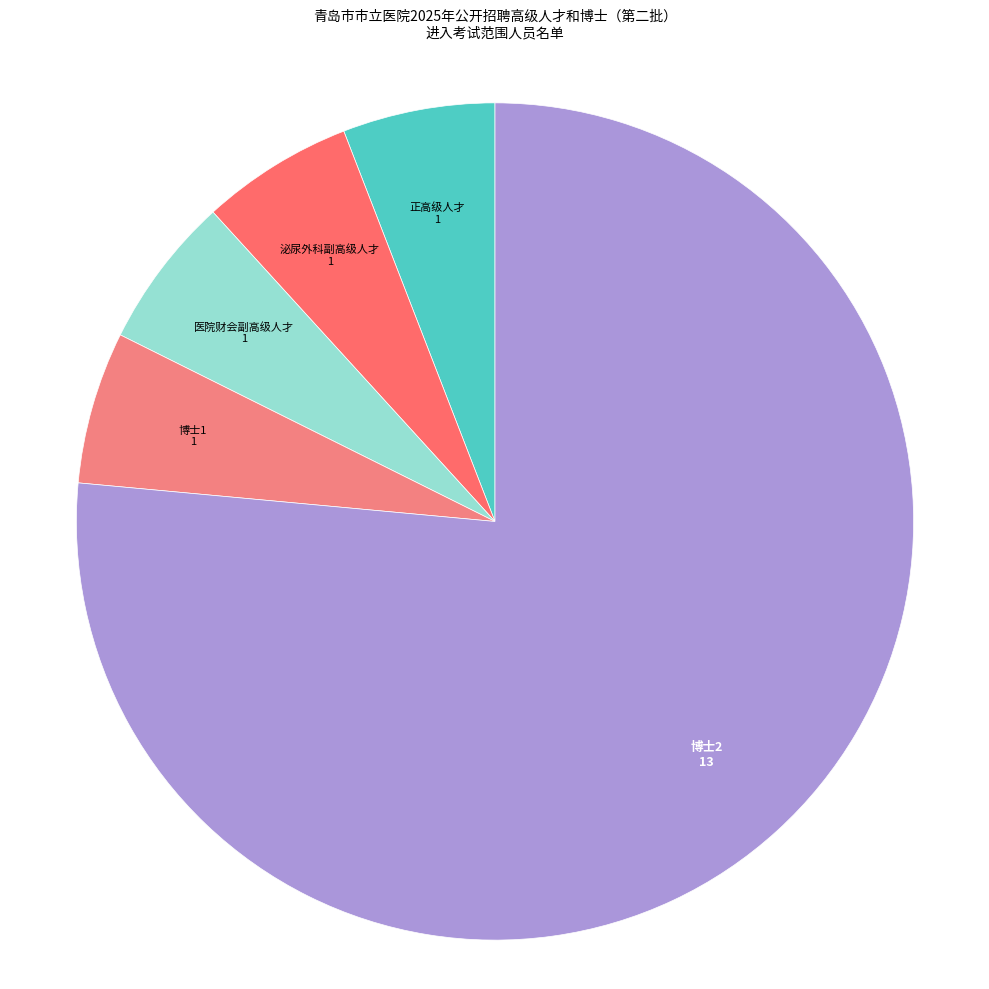

Approximately how many times larger is the value at 博士1 compared to 泌尿外科副高级人才?

1.0